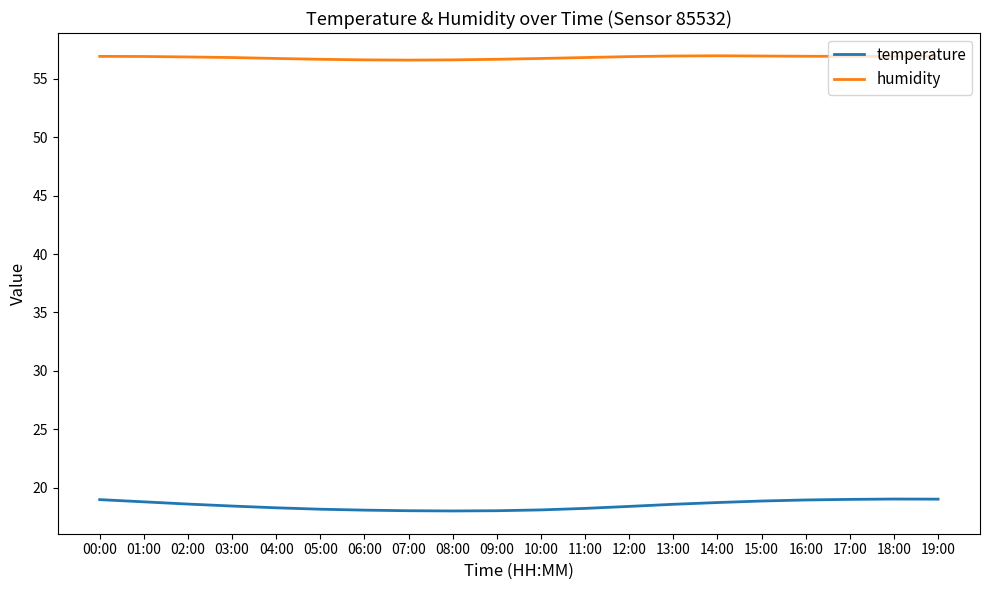

What is the minimum value for temperature?

18.0